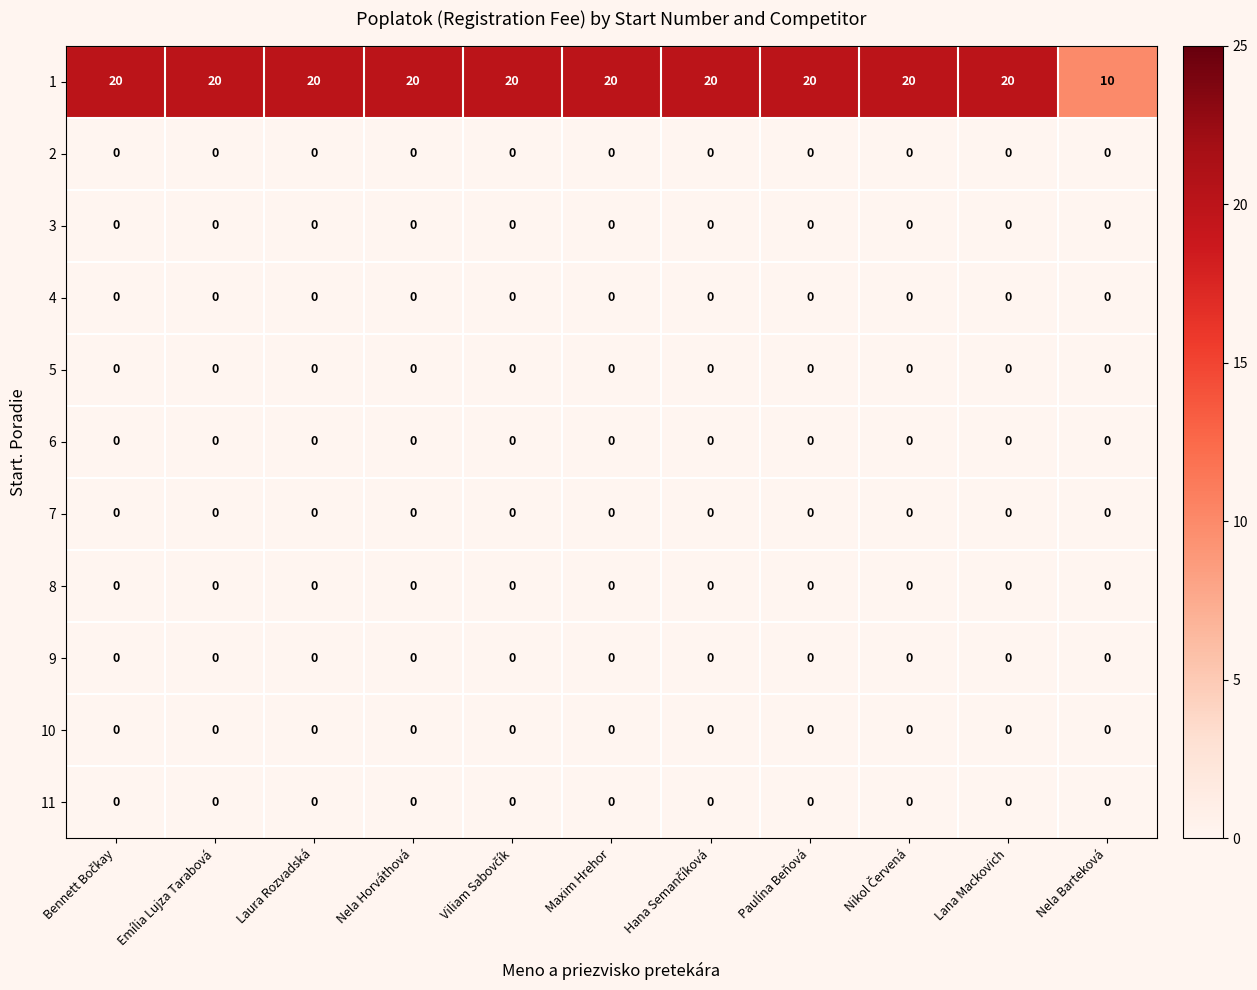

What is the total value across all series at Laura Rozvadská?

20